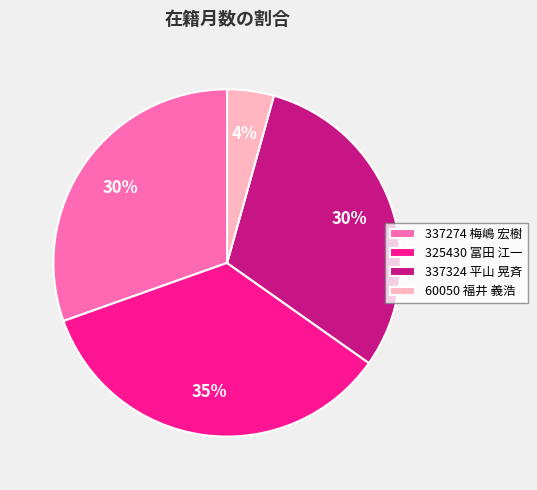

Which slice is the smallest?

60050 福井 義浩